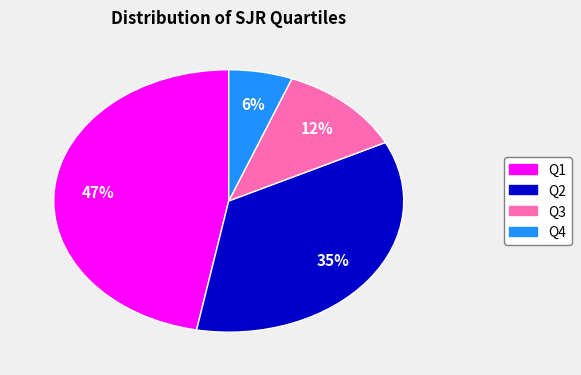

To the nearest percent, what is the difference between the largest and smallest slice percentages?

41%